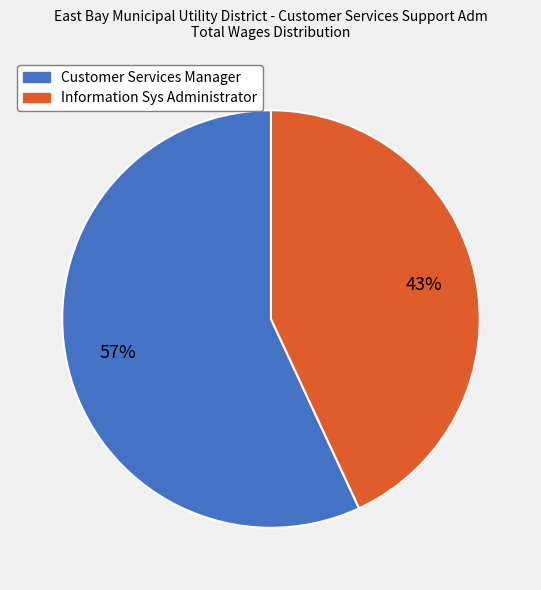

Is the sum of Information Sys Administrator and Customer Services Manager greater than half?

Yes